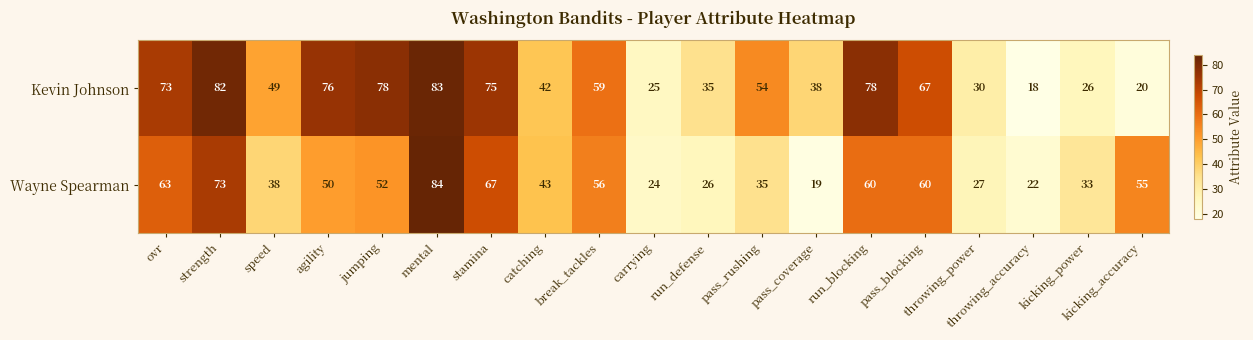

Which category has the highest value in the Wayne Spearman series?

mental